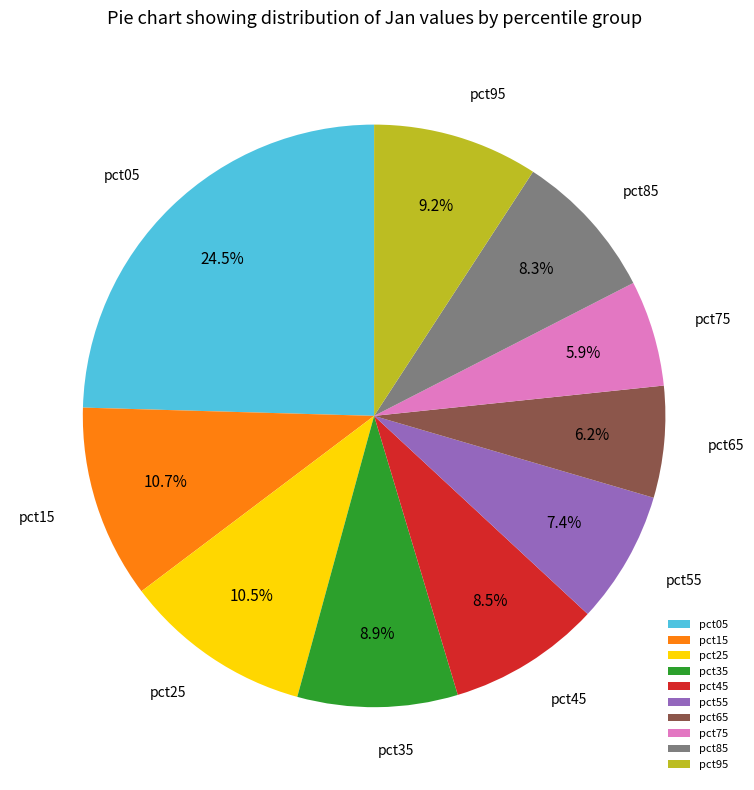

Combined, do pct35 and pct45 account for over 50%?

No